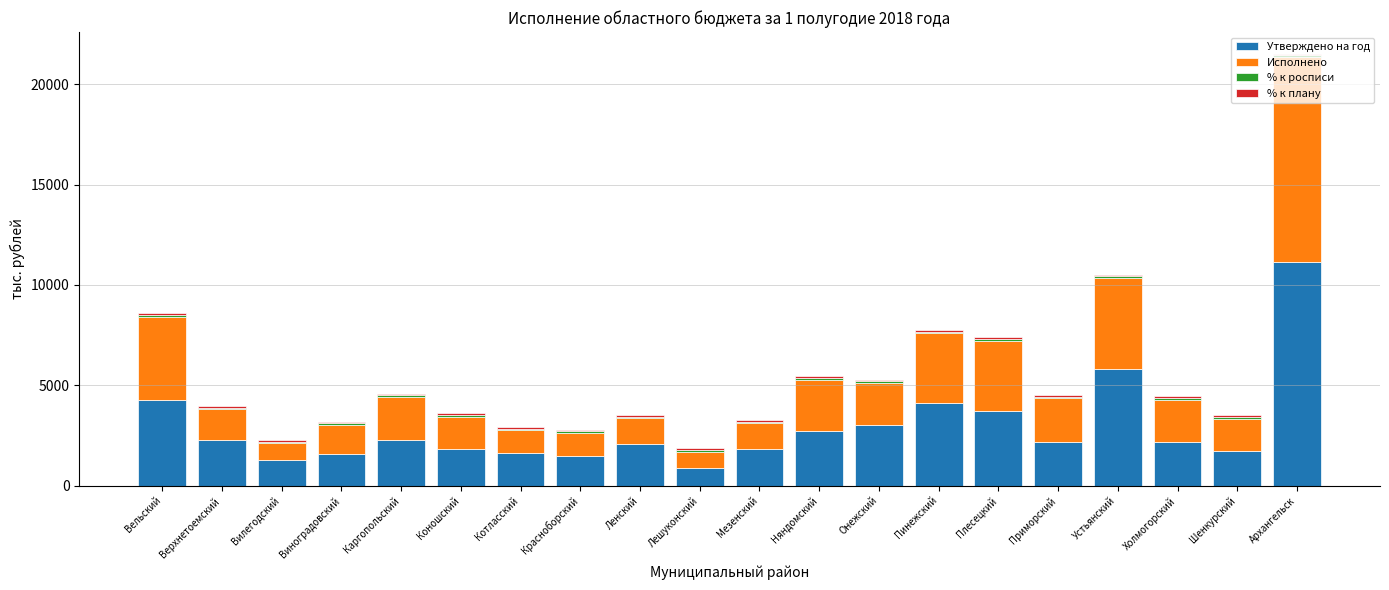

At which label does Утверждено на год reach its peak?

Архангельск